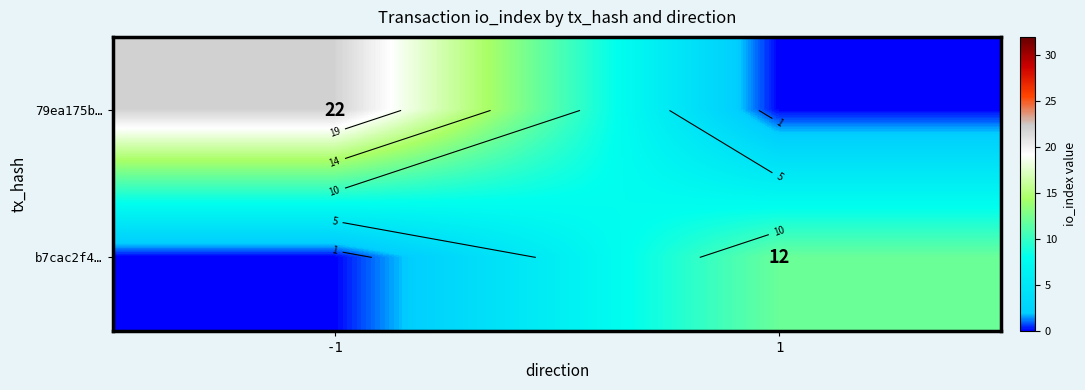

List the labels in order of 79ea175b… value, largest first.

-1, 1